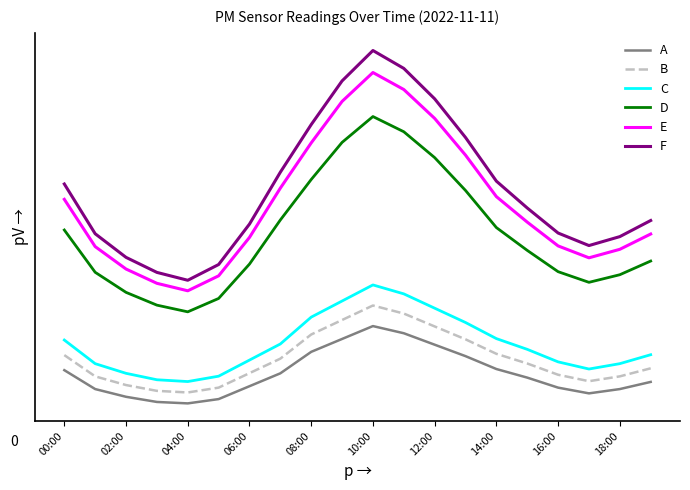

True or false: E and F intersect in this chart.

False